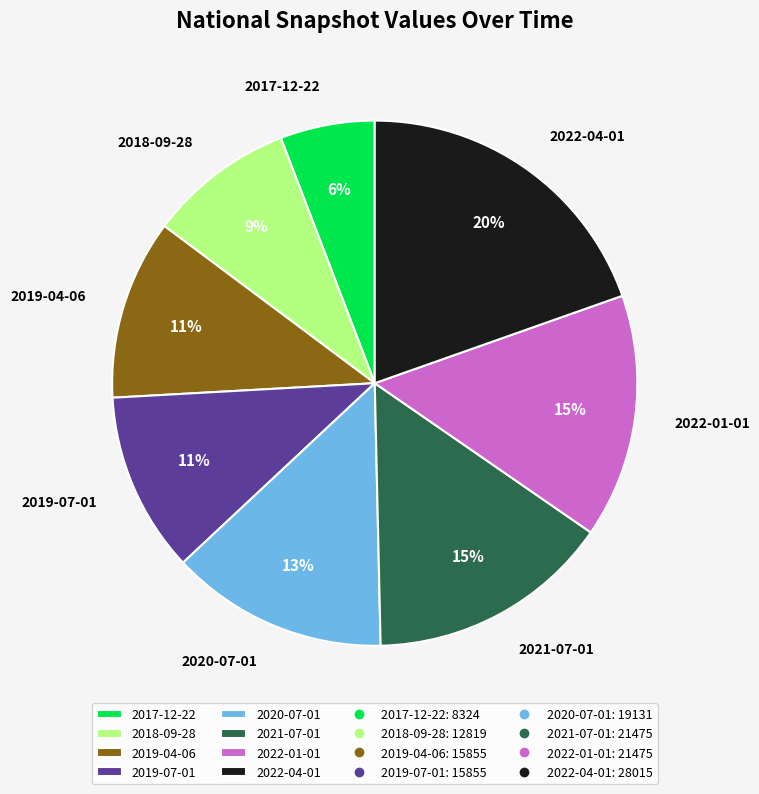

Which slice is the smallest?

2017-12-22